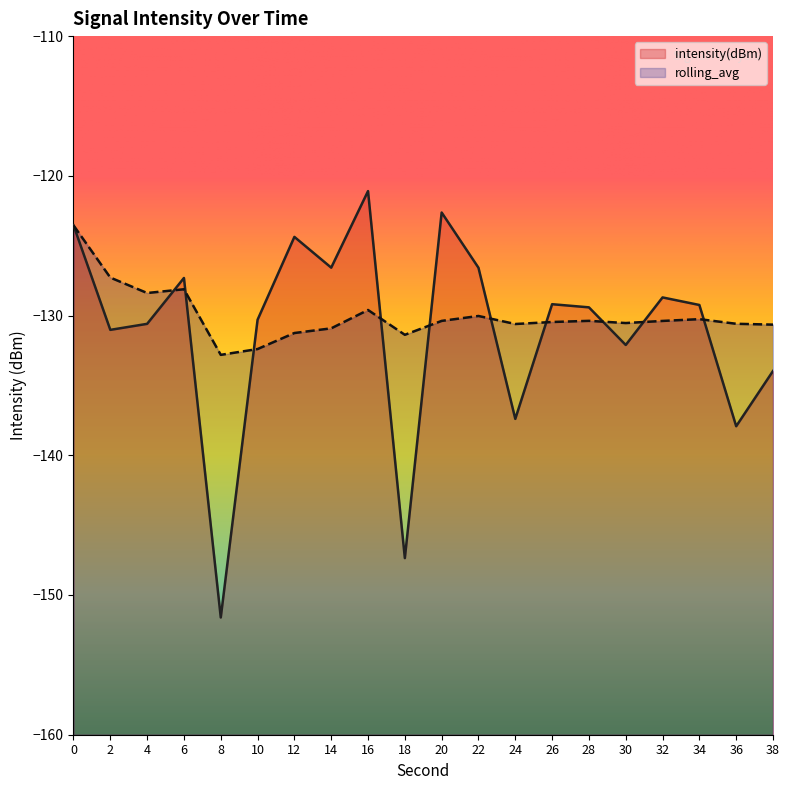

Reading right to left, transcribe all the data shown in this chart.

intensity(dBm): -134.0	-137.9	-129.2	-128.7	-132.1	-129.4	-129.2	-137.4	-126.6	-122.6	-147.4	-121.1	-126.6	-124.4	-130.3	-151.6	-127.3	-130.6	-131.0	-123.5
rolling_avg: -130.6	-130.6	-130.3	-130.4	-130.5	-130.4	-130.5	-130.6	-130.0	-130.4	-131.4	-129.6	-130.9	-131.2	-132.4	-132.8	-128.1	-128.4	-127.3	-123.5